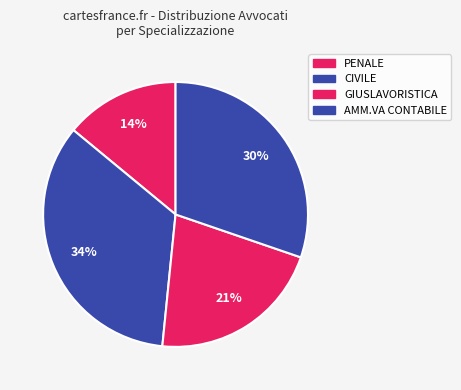

Rank the categories by value from lowest to highest.

PENALE, GIUSLAVORISTICA, AMM.VA CONTABILE, CIVILE